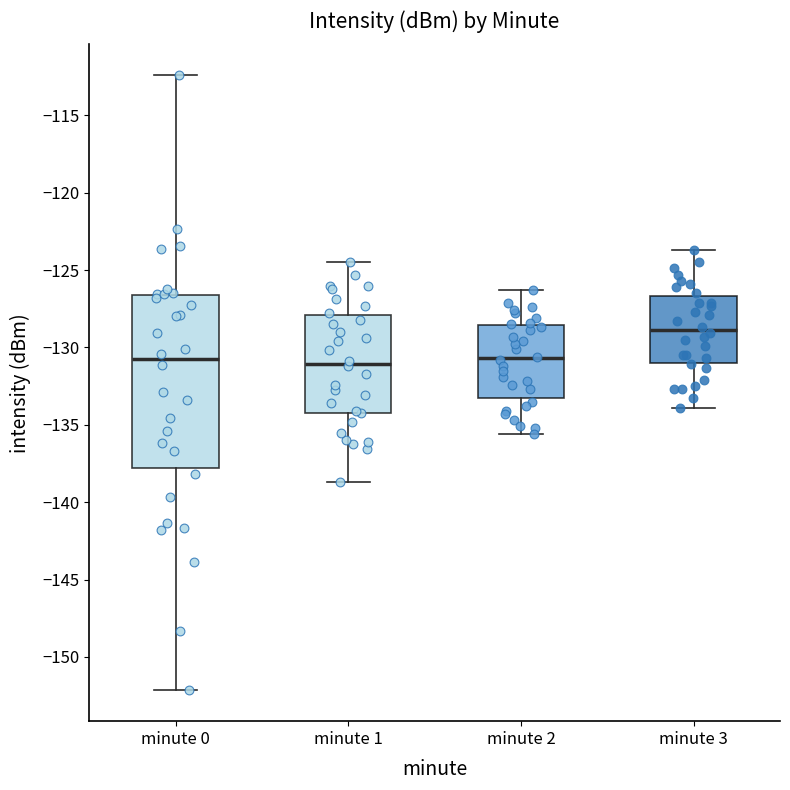

Comparing the boxes themselves (not the whiskers), which one is the tallest?

minute 0